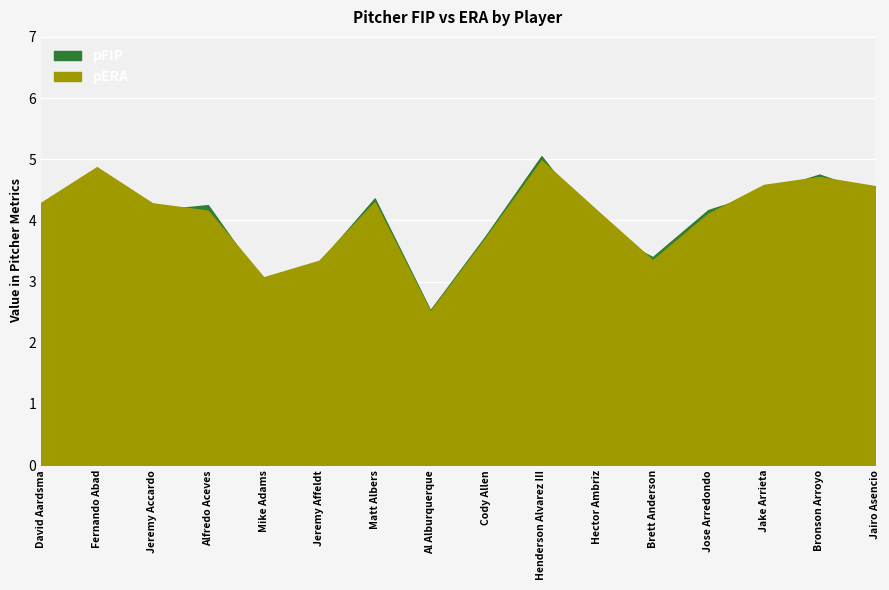

Where do pERA and pFIP first cross each other?

Jeremy Accardo and Alfredo Aceves